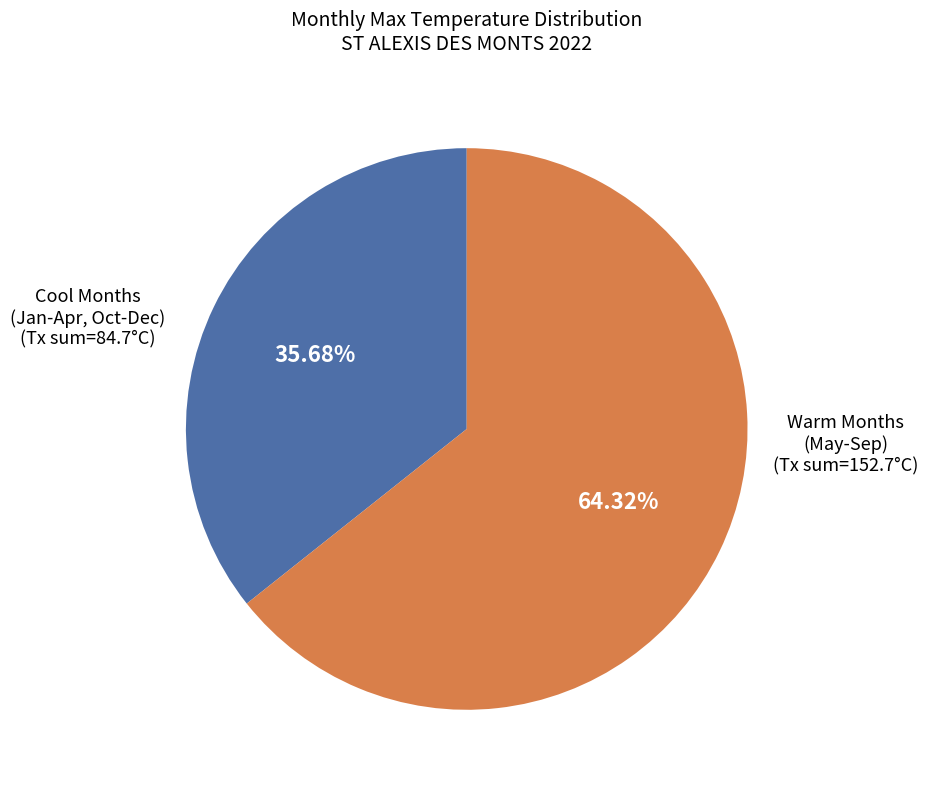

Is there a majority slice in this chart?

Yes